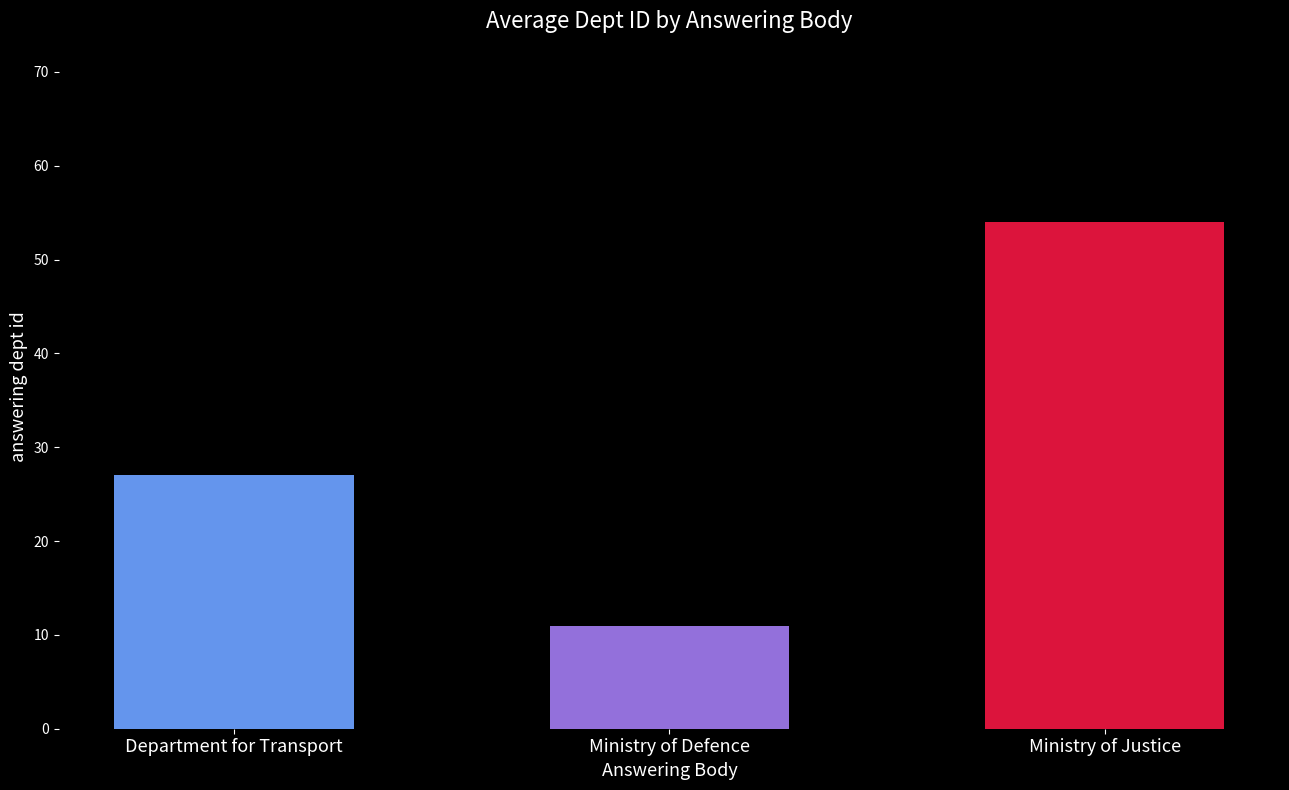

Approximately how many times larger is the value at Ministry of Justice compared to Ministry of Defence?

4.9